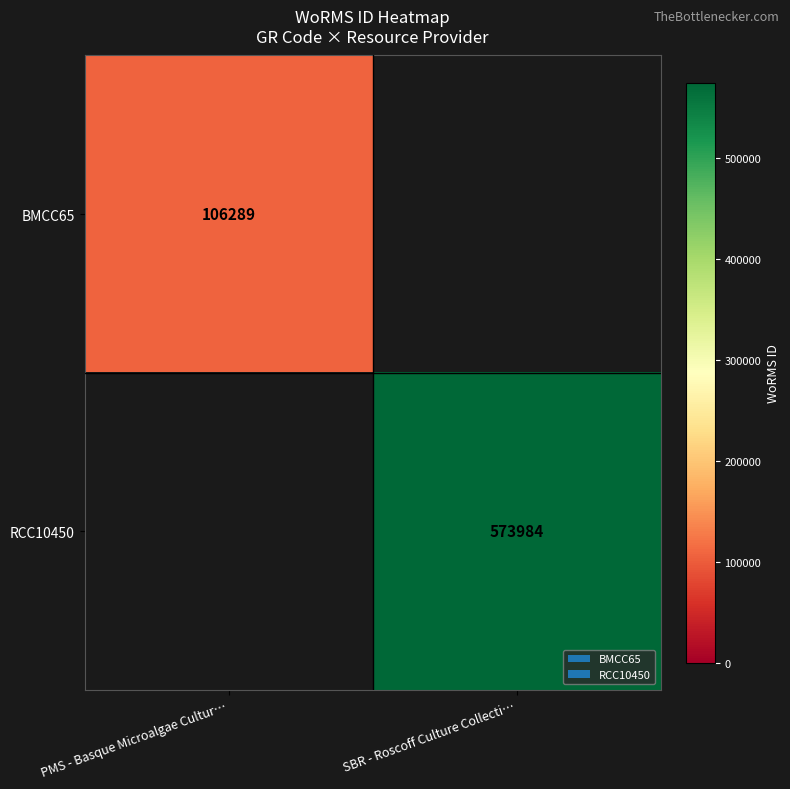

True or false: RCC10450 has a value of 573984 at SBR - Roscoff Culture Collecti….

True